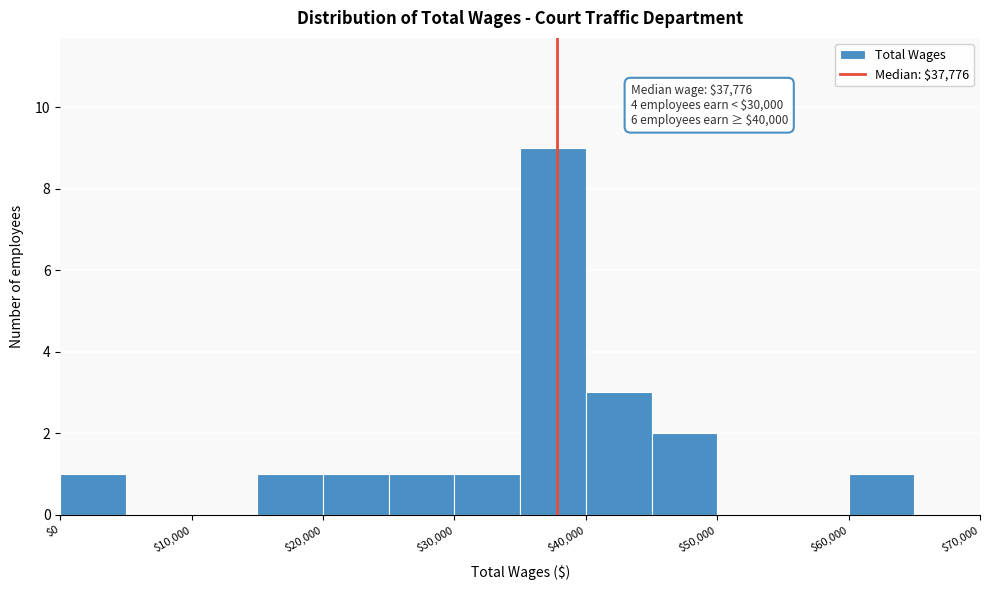

Over which range of the x-axis is the bar tallest?

35000 to 40000